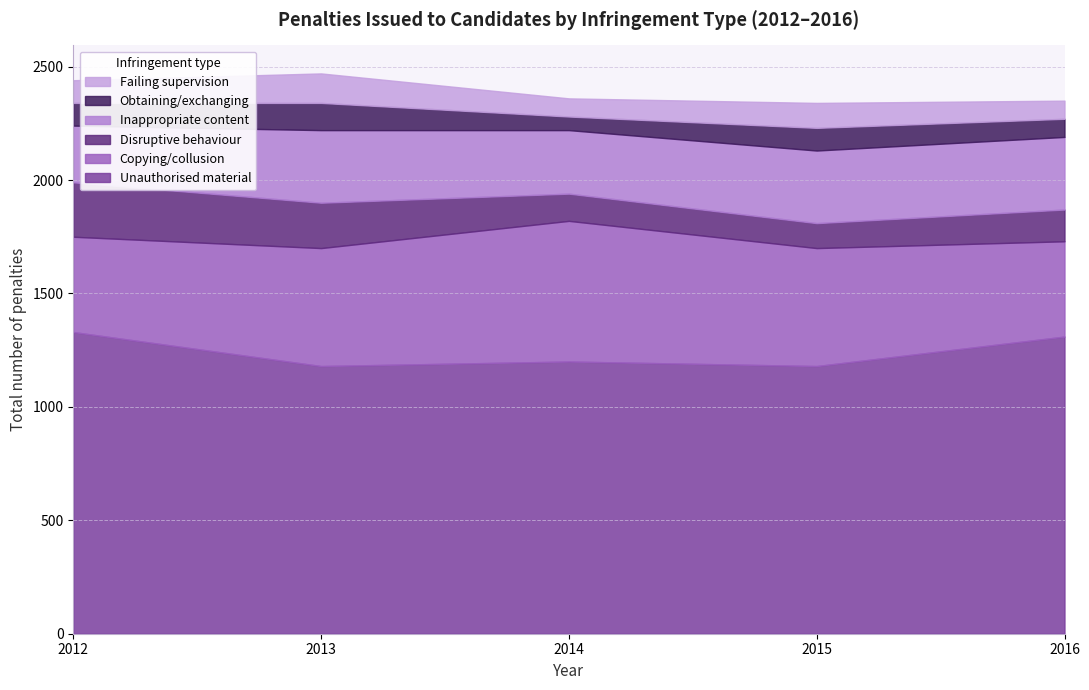

Is it true that Inappropriate content equals 531 at 2015?

False